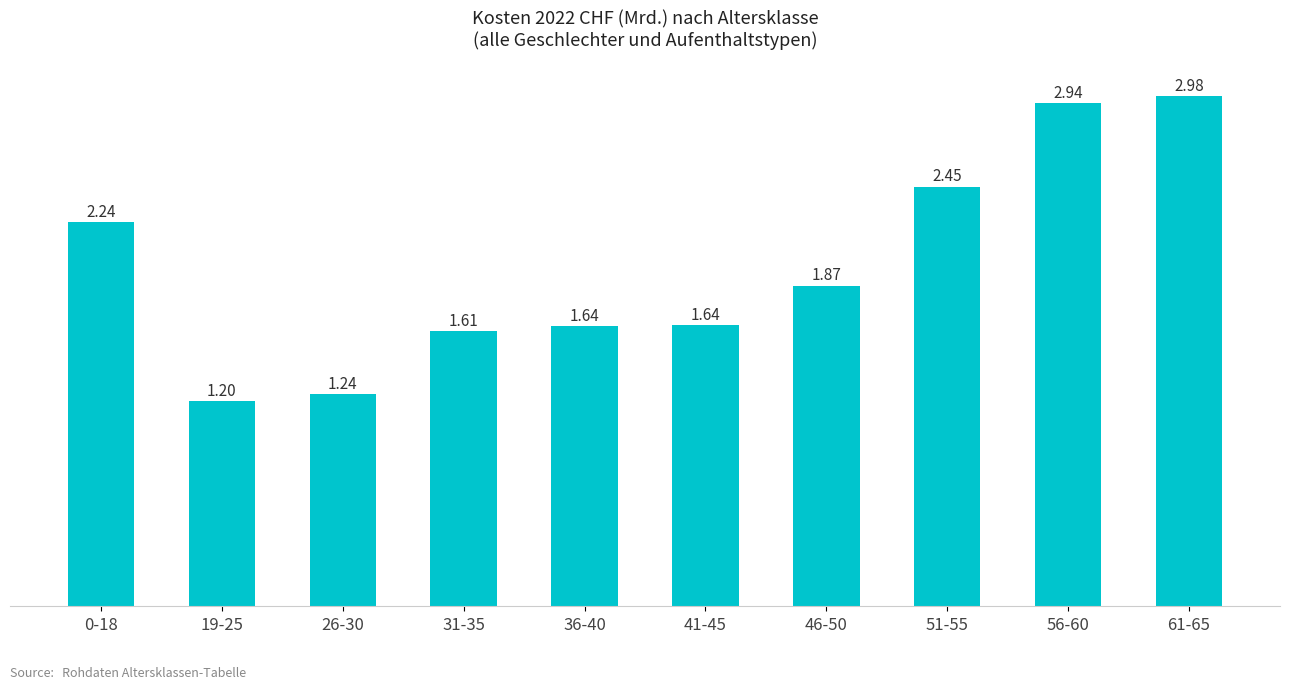

Between 31-35 and 36-40, which is larger?

36-40